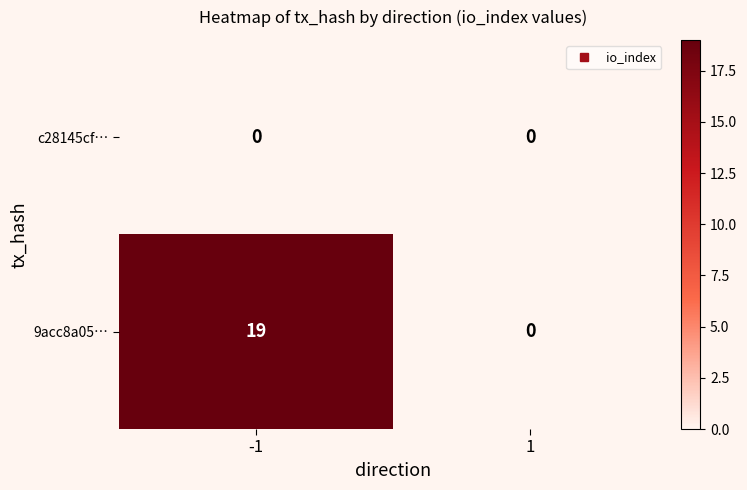

At which category is the sum across all series the highest?

-1